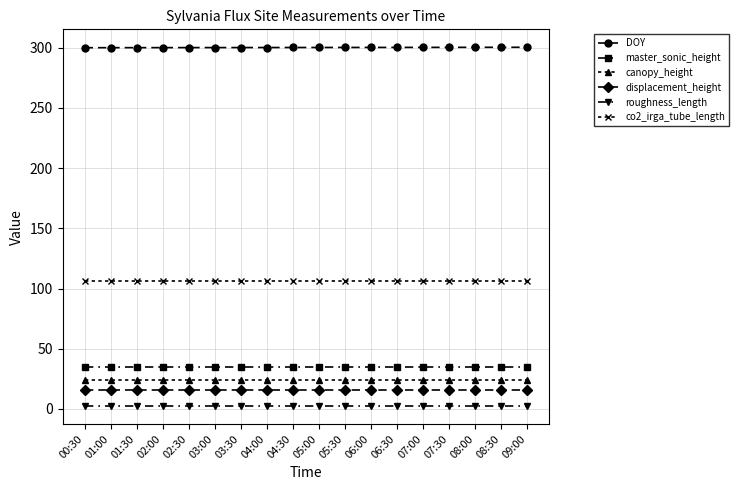

Is the value of roughness_length at 02:00 greater than the value of canopy_height at 08:30?

No